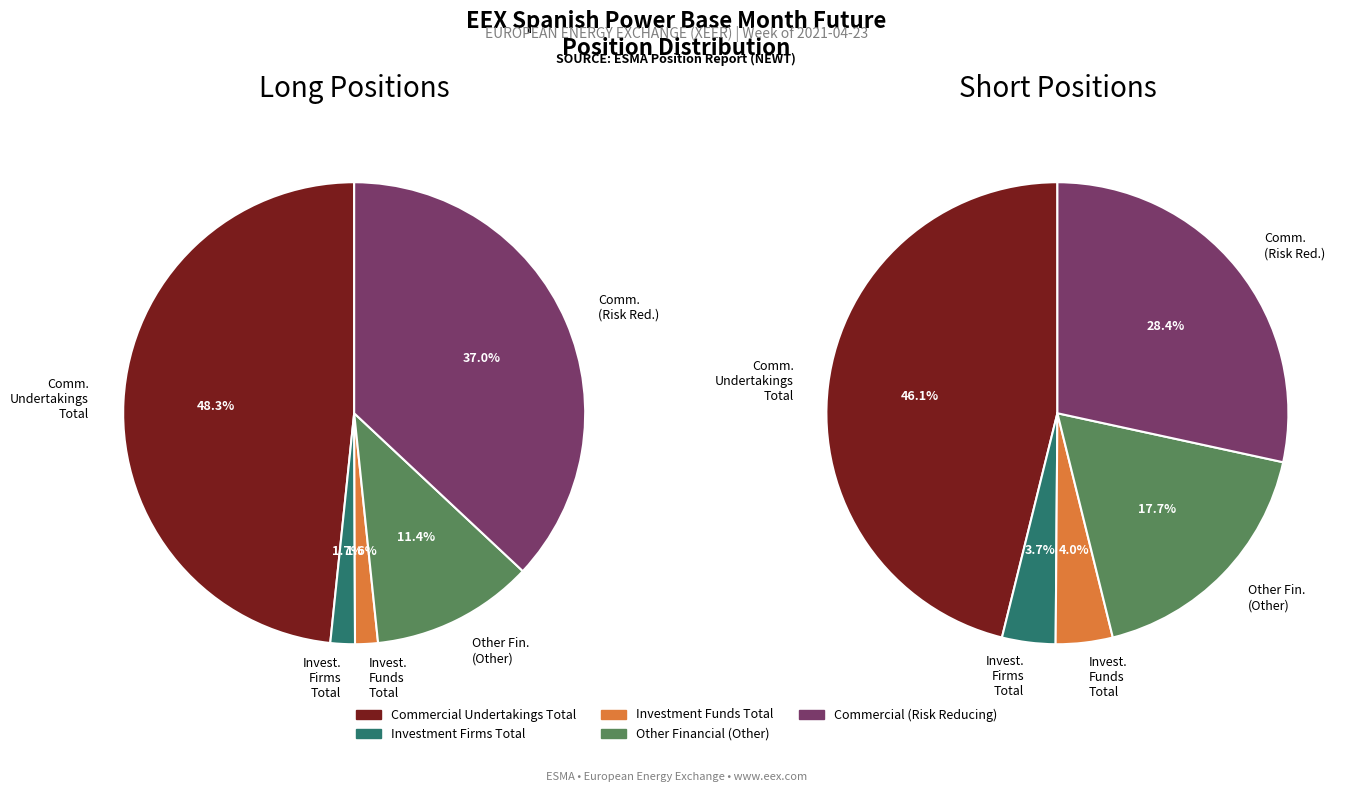

Which series changed the most between Investment Firms Total and Commercial (Risk Reducing)?

Long